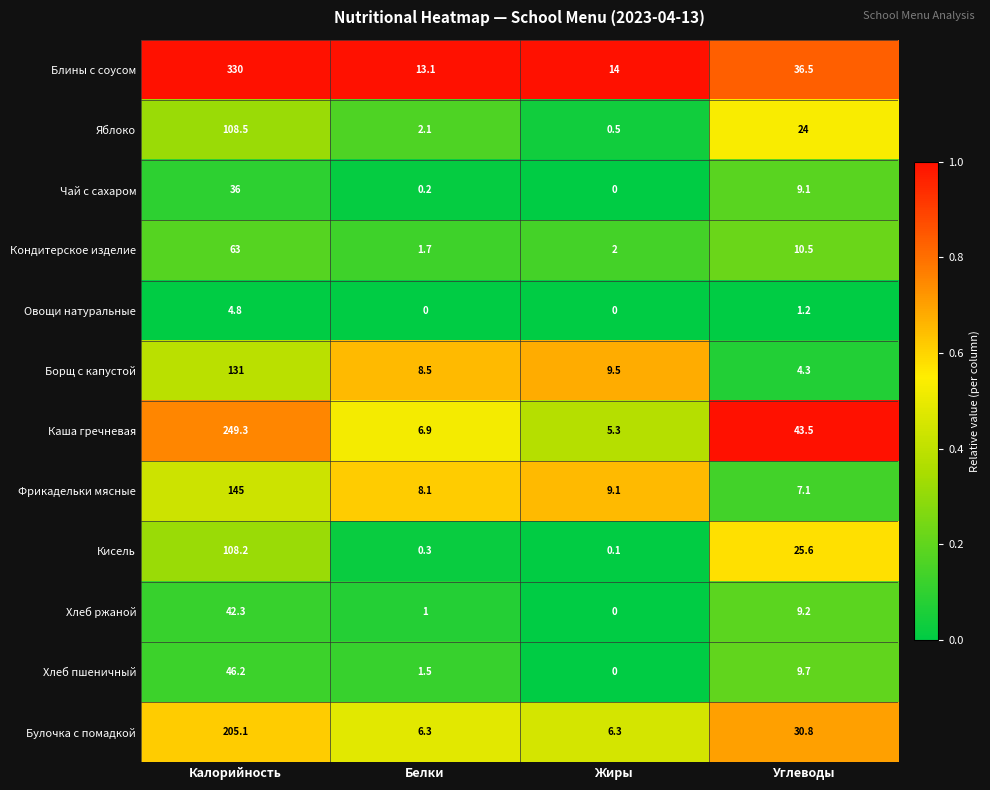

Where does the Булочка с помадкой series first go above 30?

Калорийность